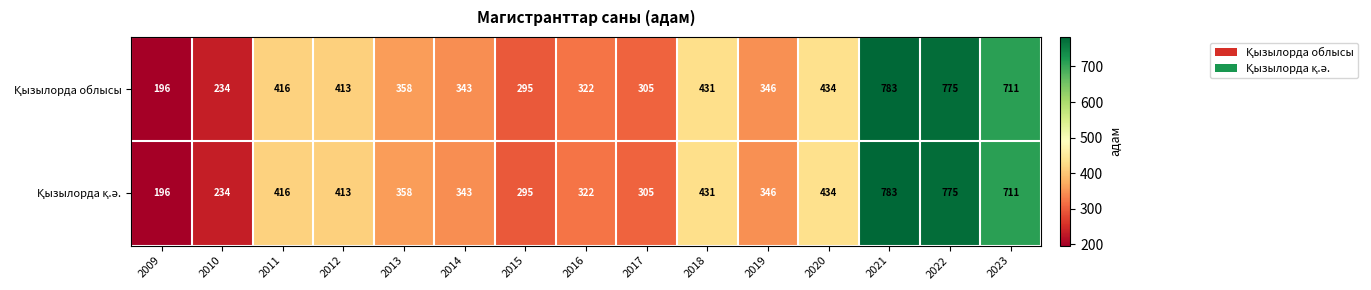

At which category is the sum across all series the highest?

2021